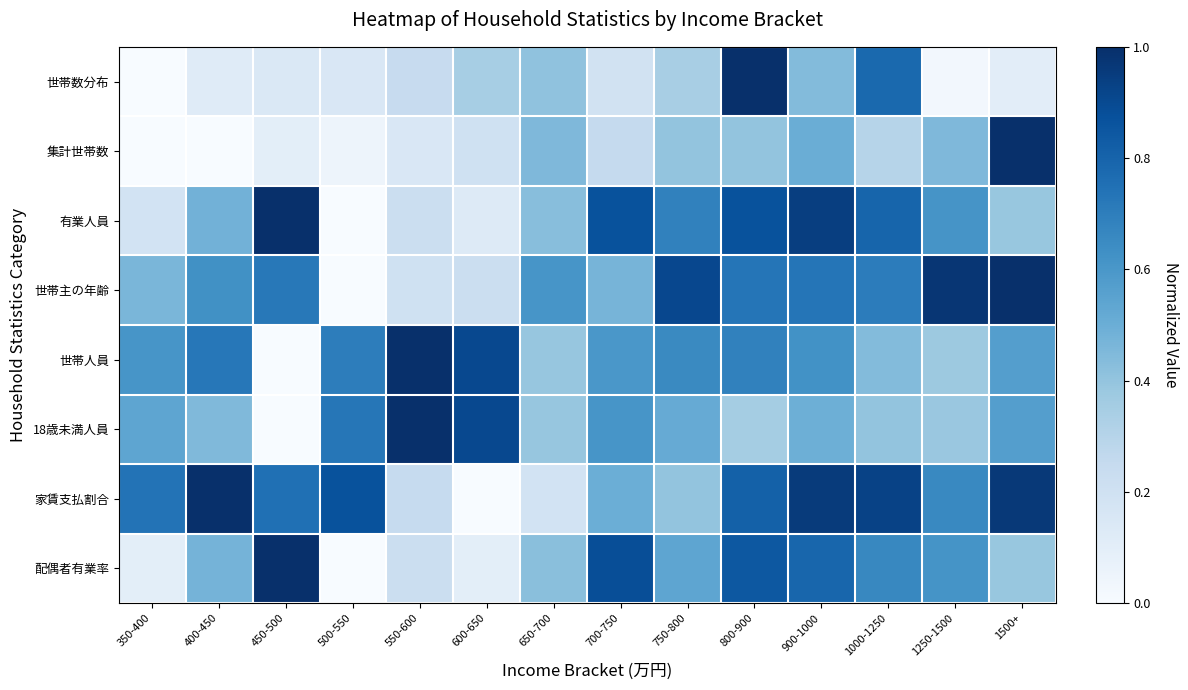

Rank the series at 700-750 from highest to lowest value.

配偶者有業率, 有業人員, 18歳未満人員, 世帯人員, 家賃支払割合, 世帯主の年齢, 集計世帯数, 世帯数分布